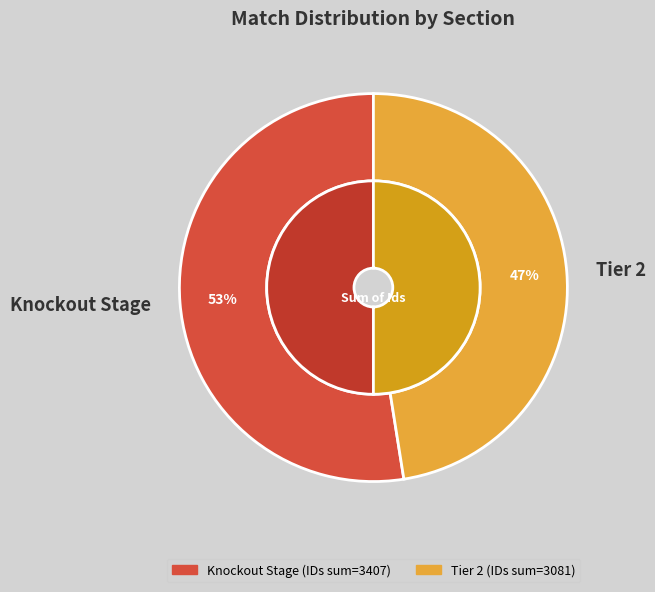

What is the ratio of the value at Tier 2 to the value at Knockout Stage?

0.9